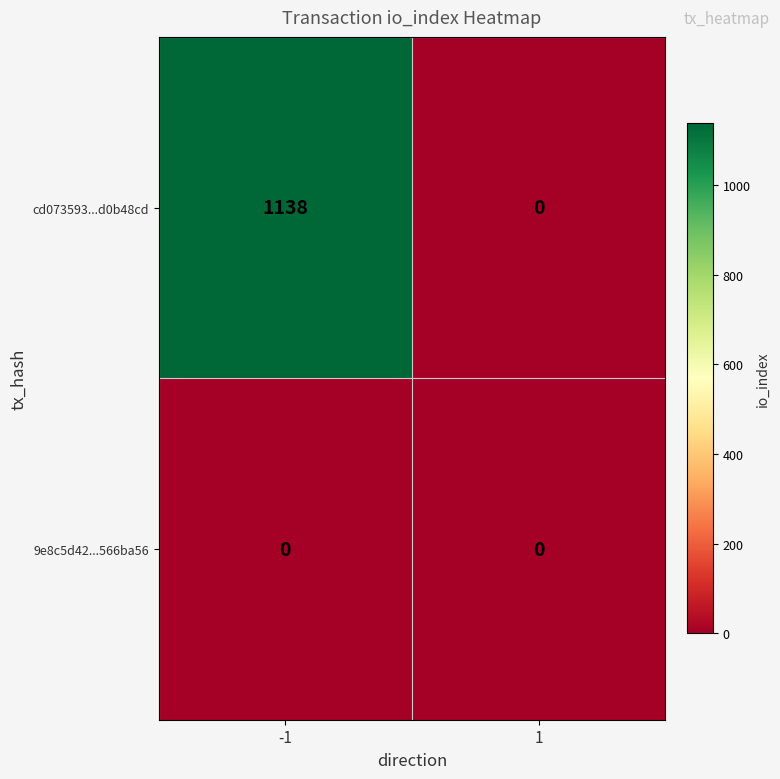

Reading right to left, extract all data points from this chart.

cd073593...d0b48cd: 1=0	-1=1138
9e8c5d42...566ba56: 1=0	-1=0